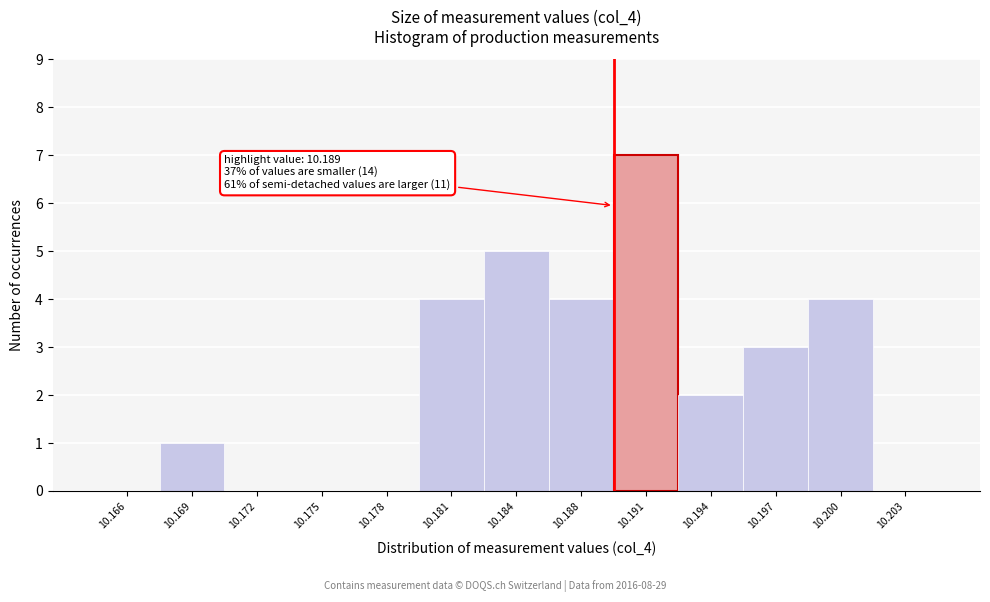

Reading right to left, transcribe all the data shown in this chart.

10.203=0	10.200=4	10.197=3	10.194=2	10.191=7	10.188=4	10.184=5	10.181=4	10.178=0	10.175=0	10.172=0	10.169=1	10.166=0